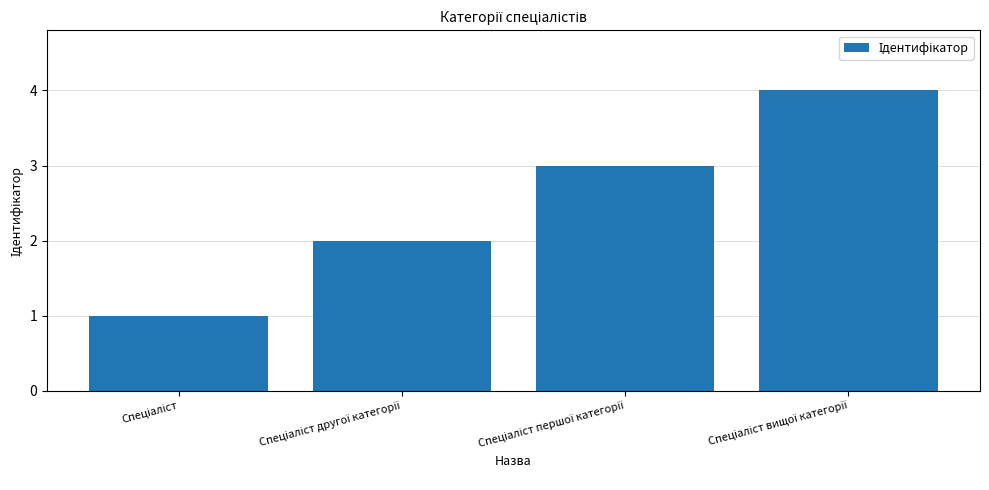

What is the minimum value shown in the chart?

1